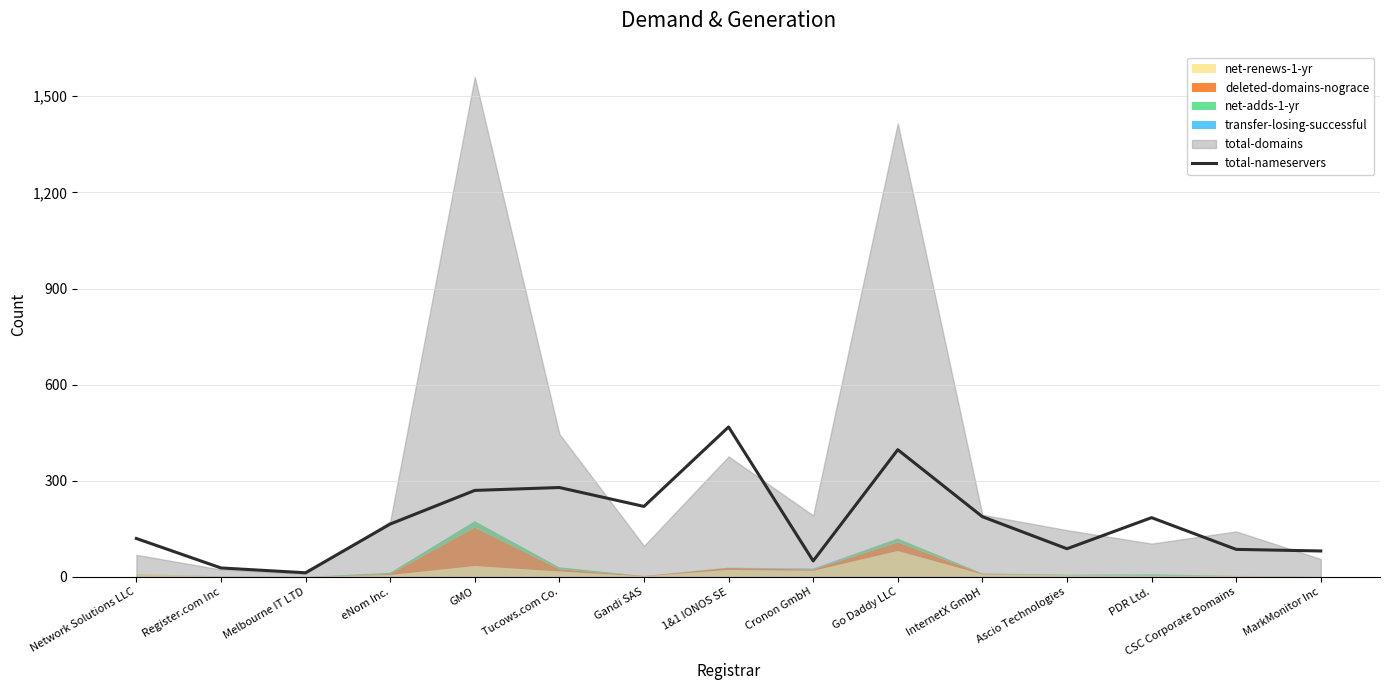

The chart shows a value of 100 at PDR Ltd.. True or false?

False